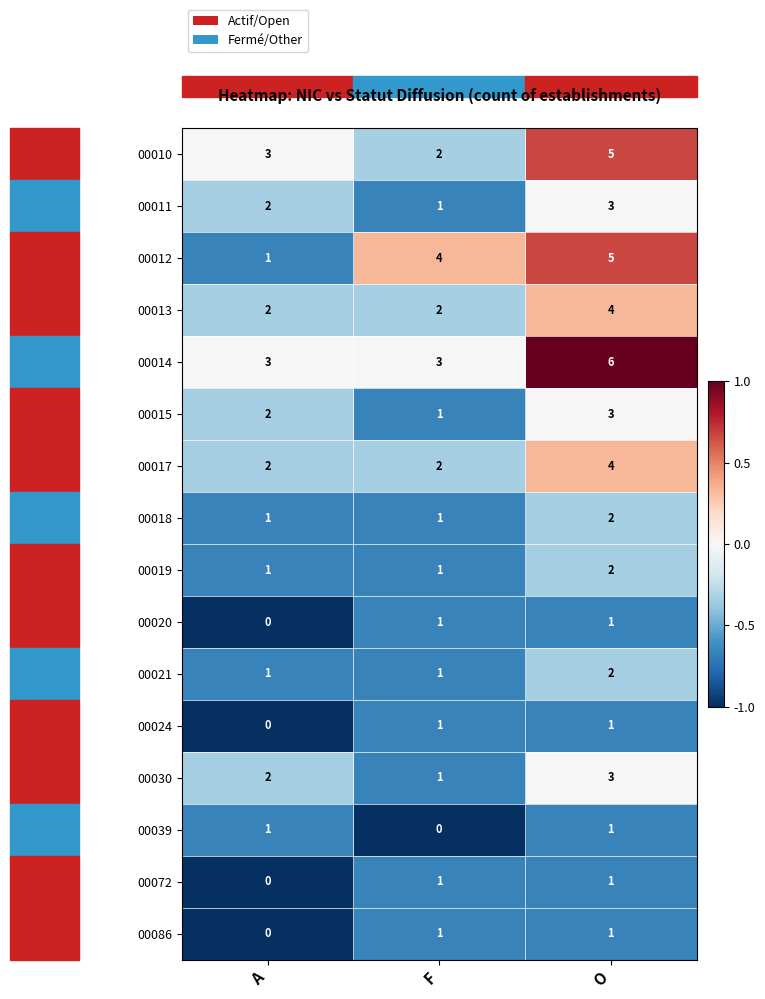

What is the difference between the highest and lowest values at O?

5